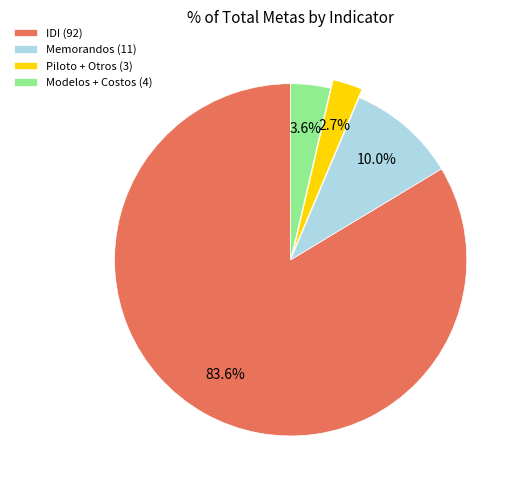

What is the majority slice?

IDI (92)